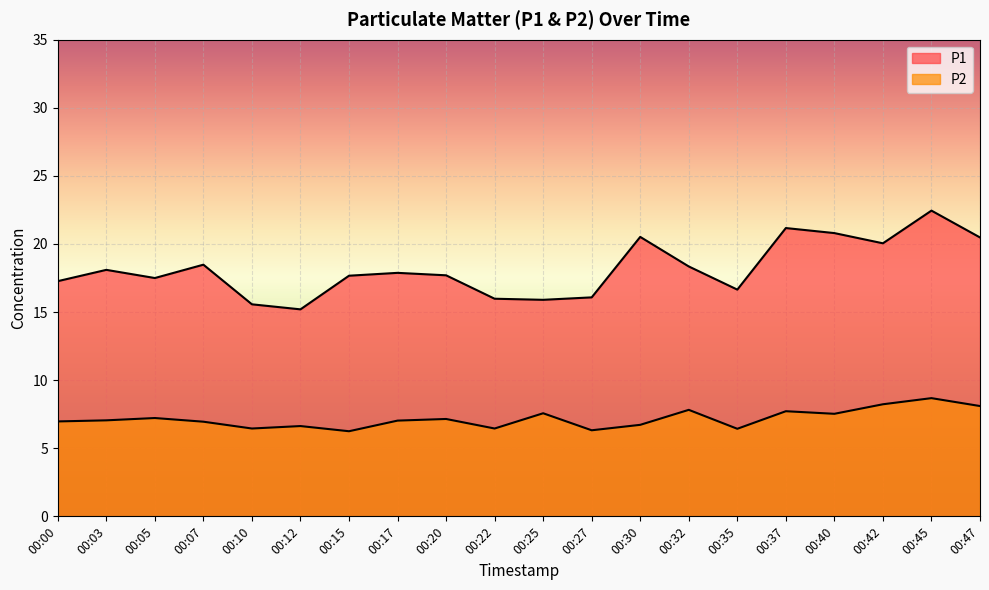

The P1 series shows 8.3 at 00:10. True or false?

False